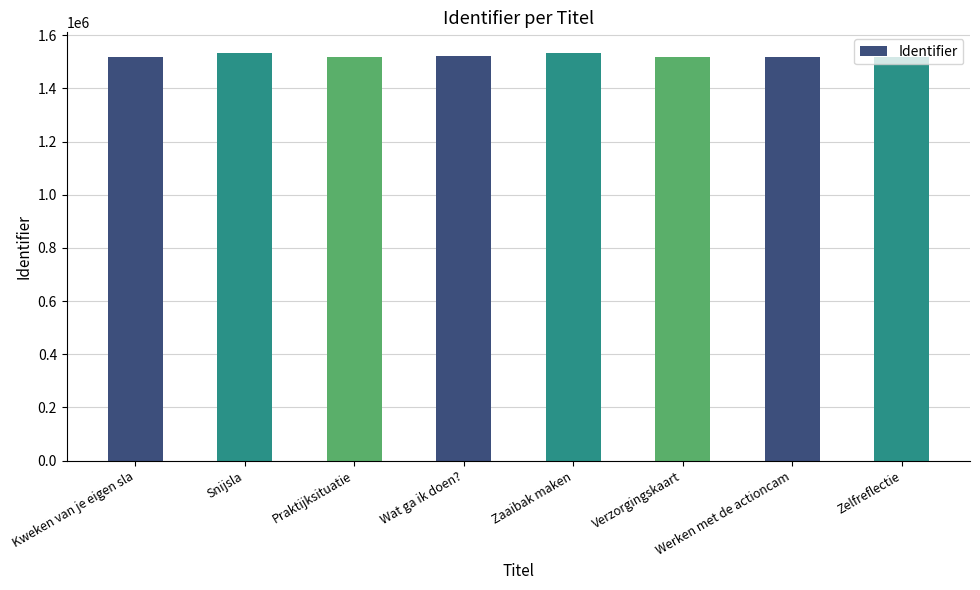

The chart shows a value of 1003905 at Werken met de actioncam. True or false?

False